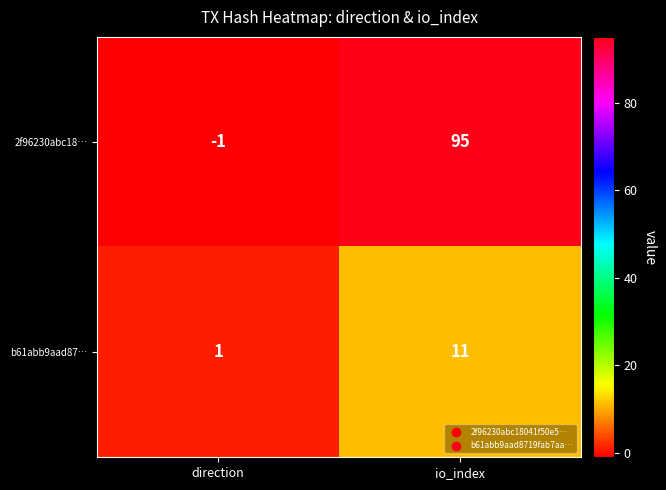

At which label is 2f96230abc18… closest to 47?

direction